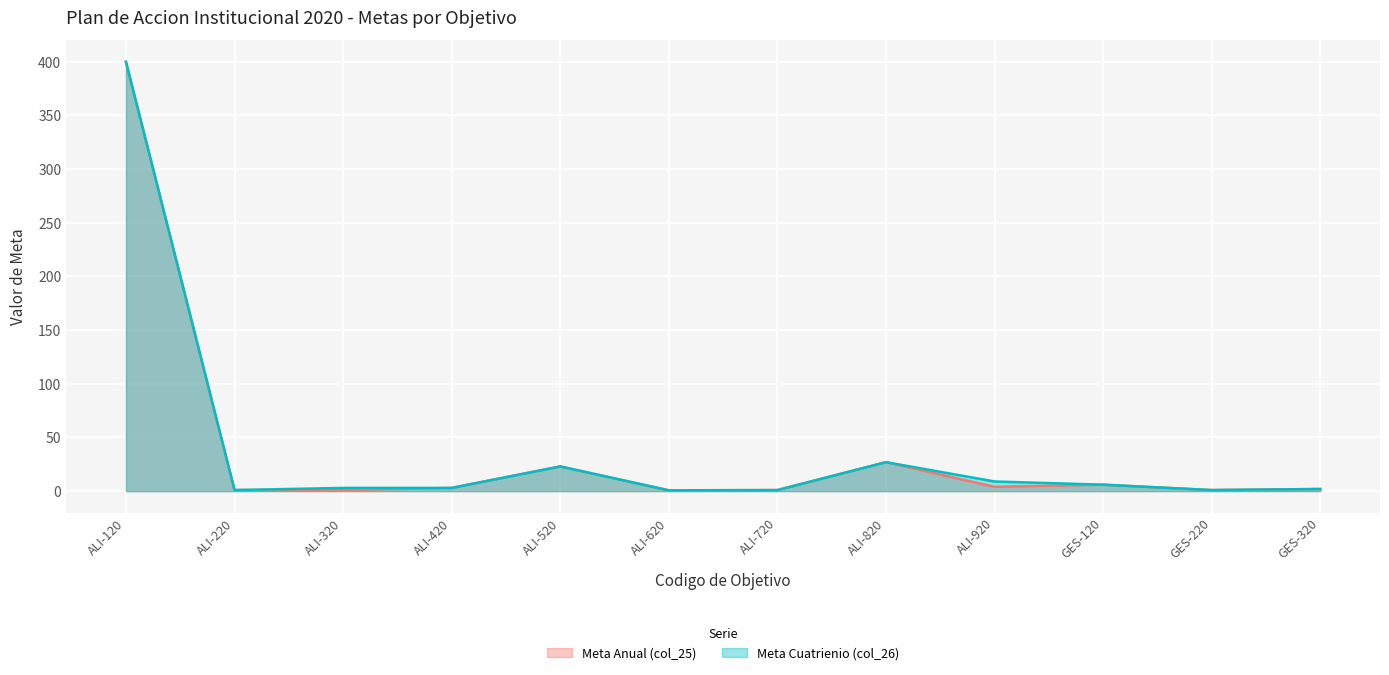

Rank the series by their average value, from lowest to highest.

Meta Anual (col_25), Meta Cuatrienio (col_26)